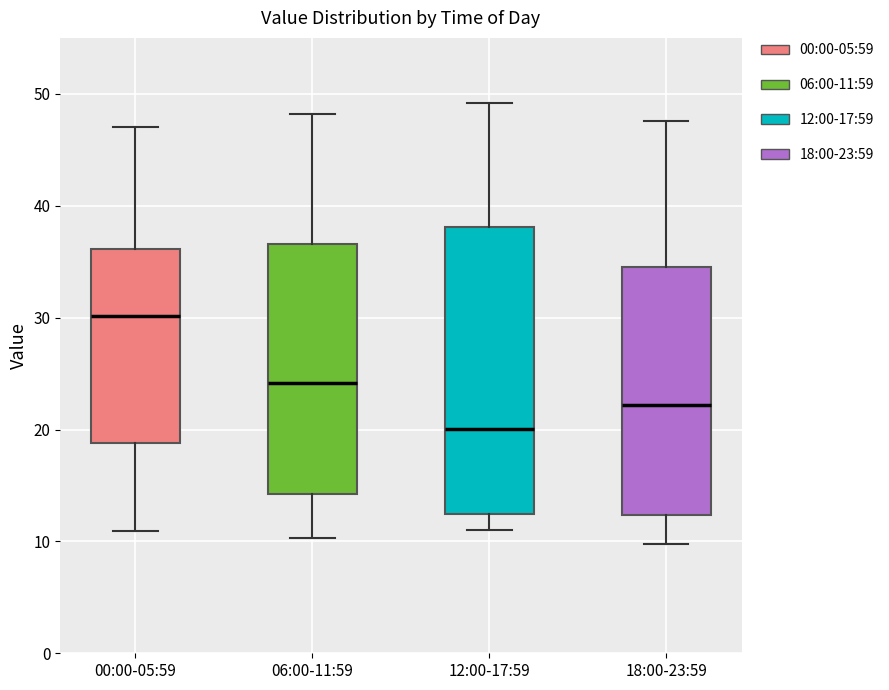

Which box is the tallest, from its lower edge to its upper edge?

12:00-17:59